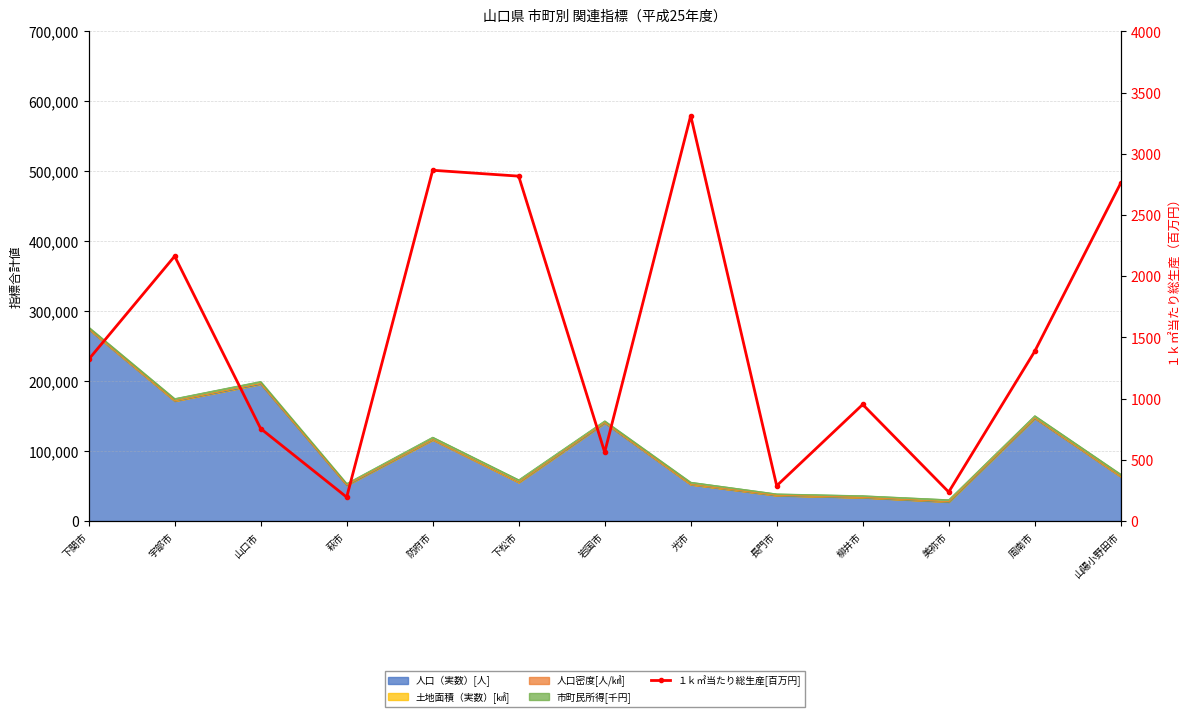

What is the sum of all values?

19611